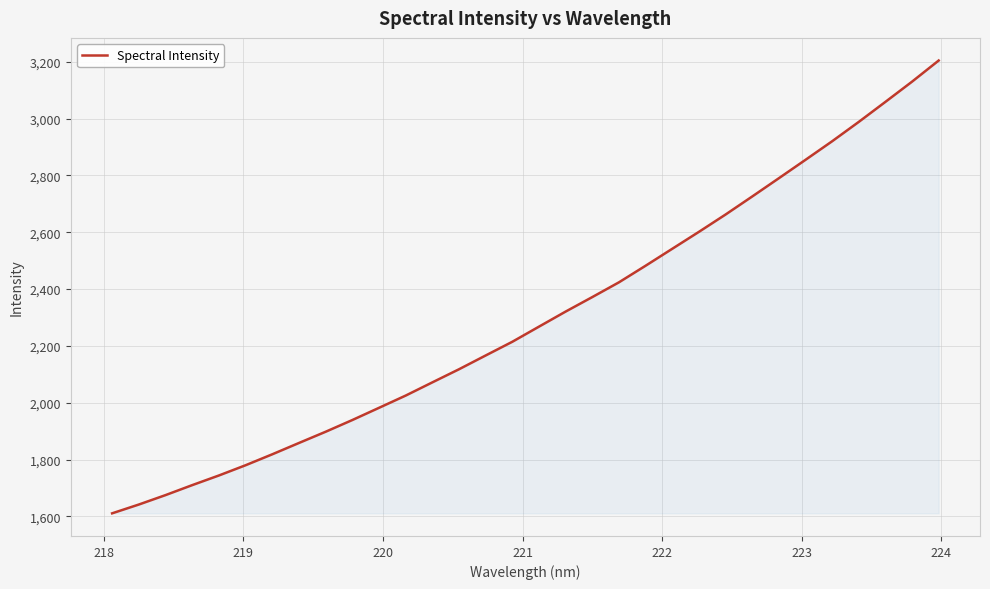

What is the smallest value displayed?

1610.8